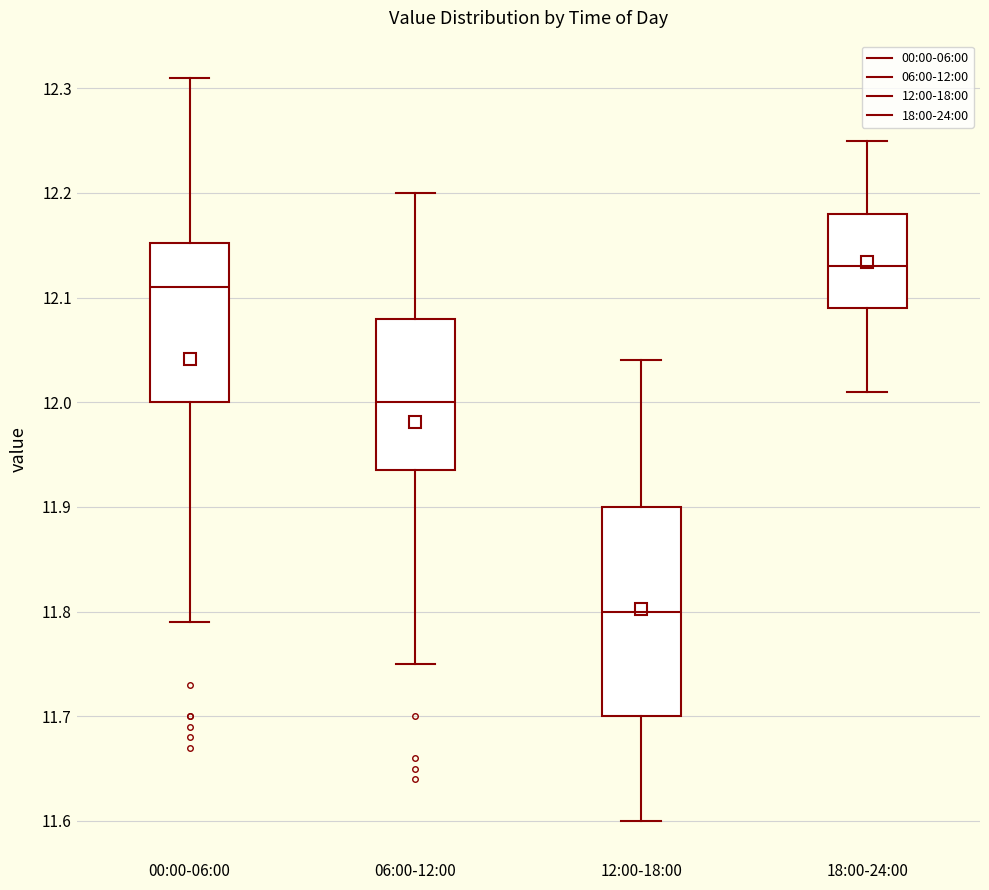

Comparing the boxes themselves (not the whiskers), which one is the tallest?

12:00-18:00